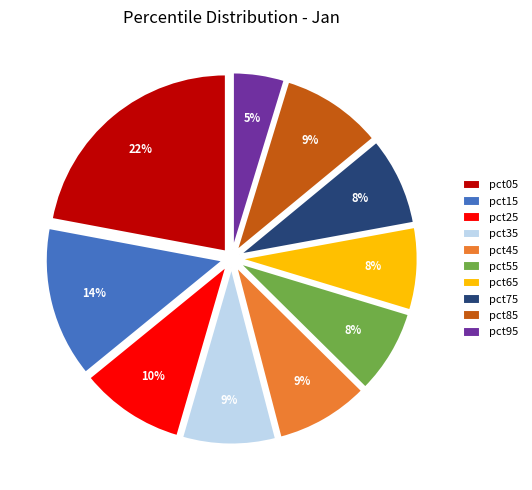

Does pct55 represent more than half of the total?

No